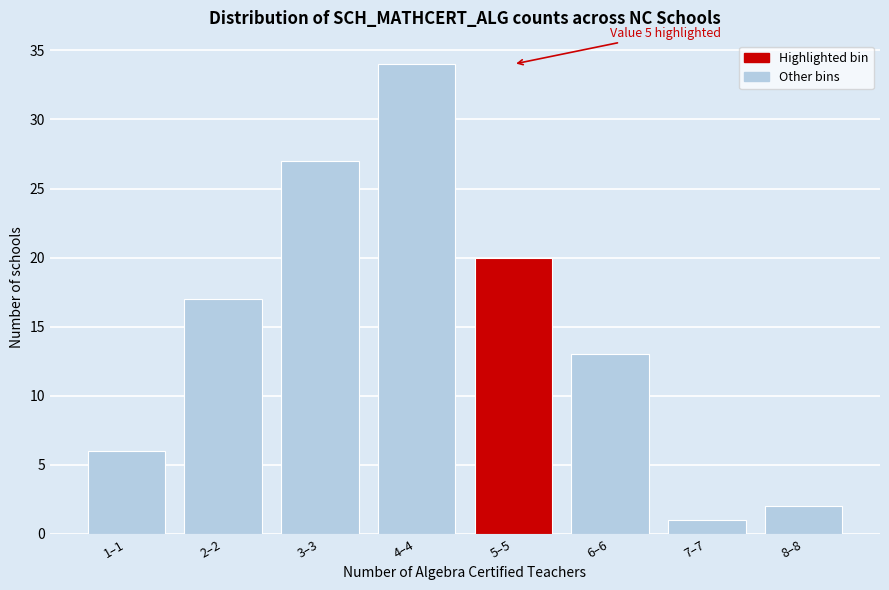

Reading right to left, extract all data points from this chart.

8–8=2	7–7=1	6–6=13	5–5=20	4–4=34	3–3=27	2–2=17	1–1=6